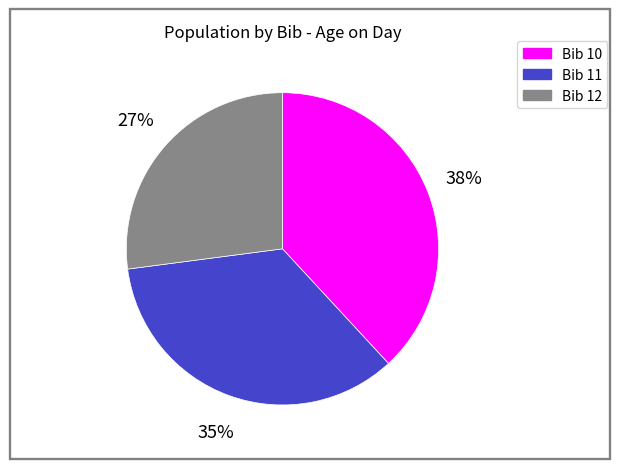

To the nearest percent, what is the average slice percentage?

33%